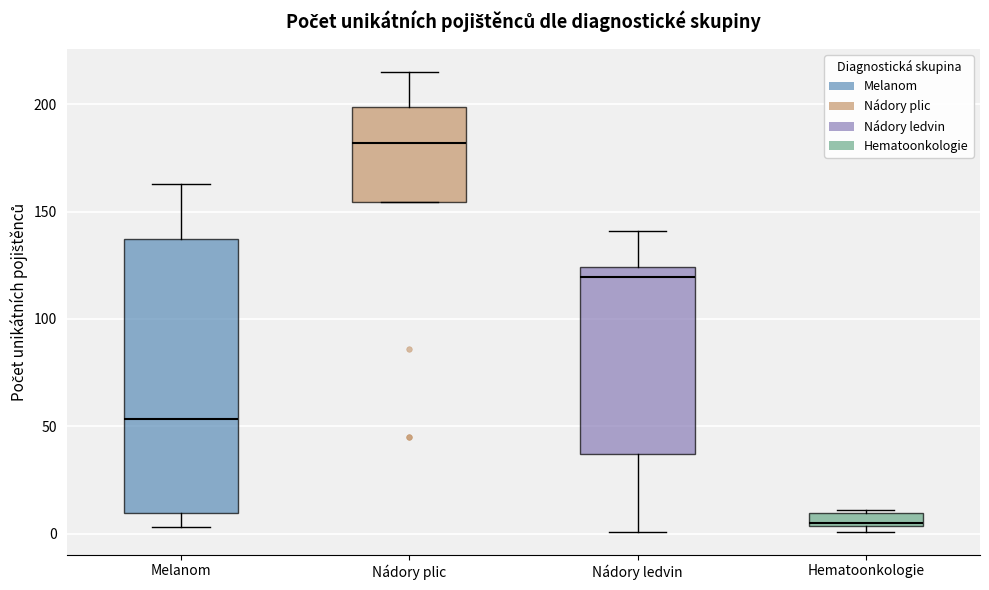

Comparing the boxes themselves (not the whiskers), which one is the tallest?

Melanom